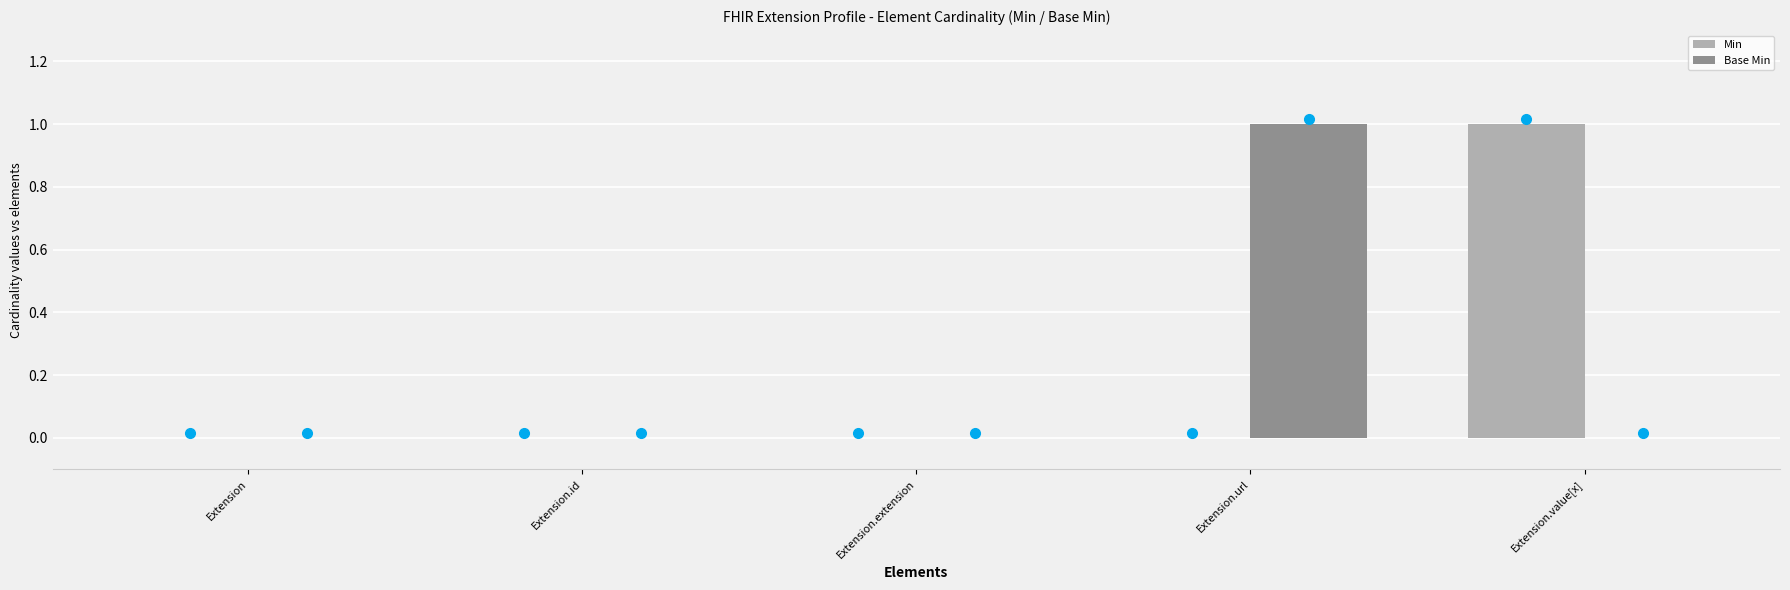

Between Extension.extension and Extension.value[x], which series saw the biggest shift?

Min